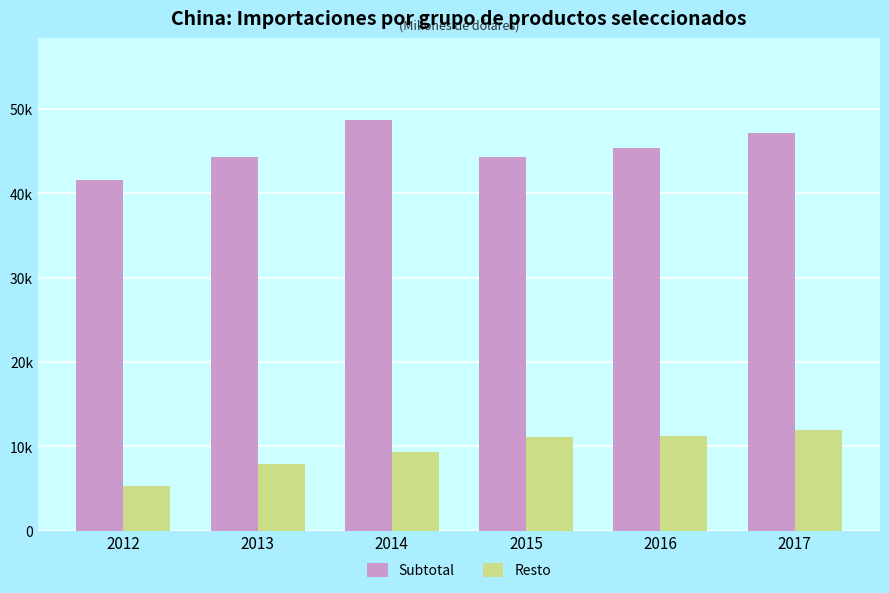

Reading right to left, what are all the values shown in this chart?

Subtotal: 2017=47162.9	2016=45349.2	2015=44286.8	2014=48672.4	2013=44339.8	2012=41639.3
Resto: 2017=11962.1	2016=11256.5	2015=11178.0	2014=9330.0	2013=7958.0	2012=5294.6